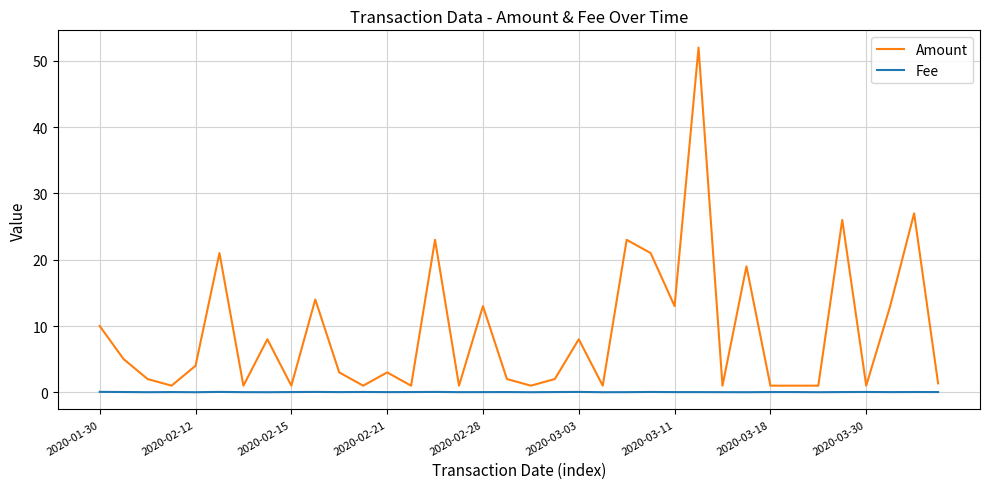

What are all the series names shown in the legend?

Amount, Fee